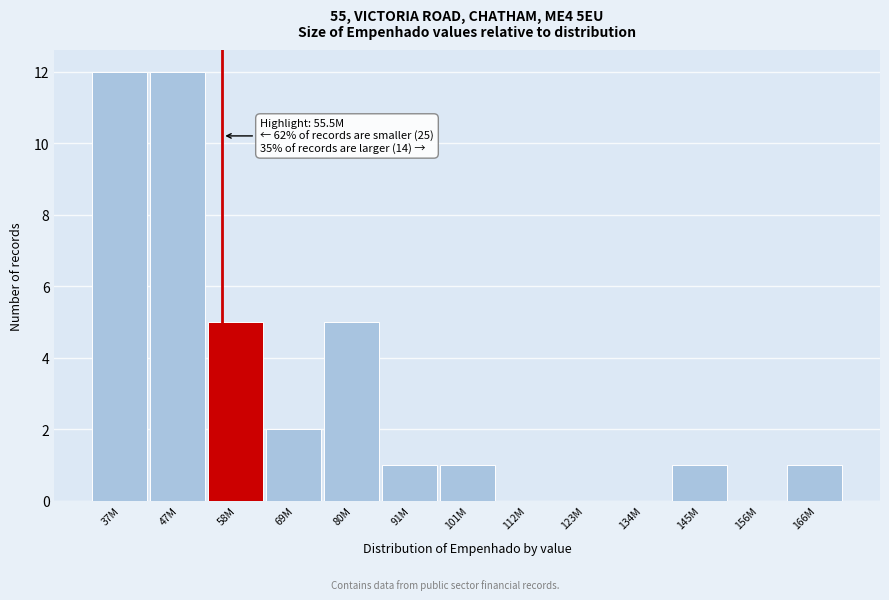

Reading right to left, list all the values displayed in this chart.

166M=1	156M=0	145M=1	134M=0	123M=0	112M=0	101M=1	91M=1	80M=5	69M=2	58M=5	47M=12	37M=12